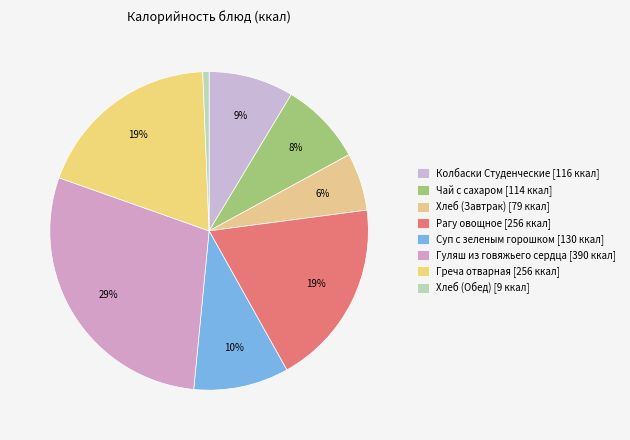

Between Колбаски Студенческие and Рагу овощное, which is larger?

Рагу овощное